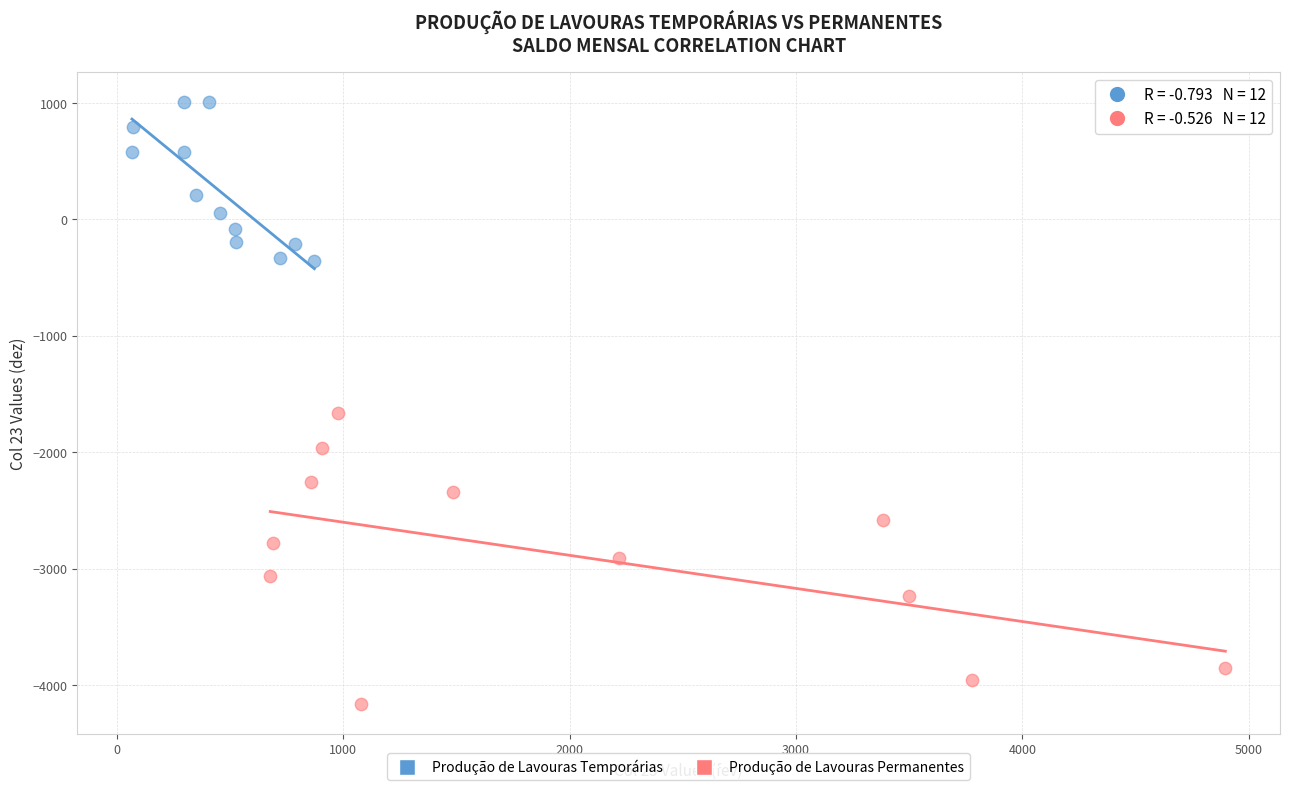

Which series has the largest Y range (max minus min)?

Produção de Lavouras Permanentes